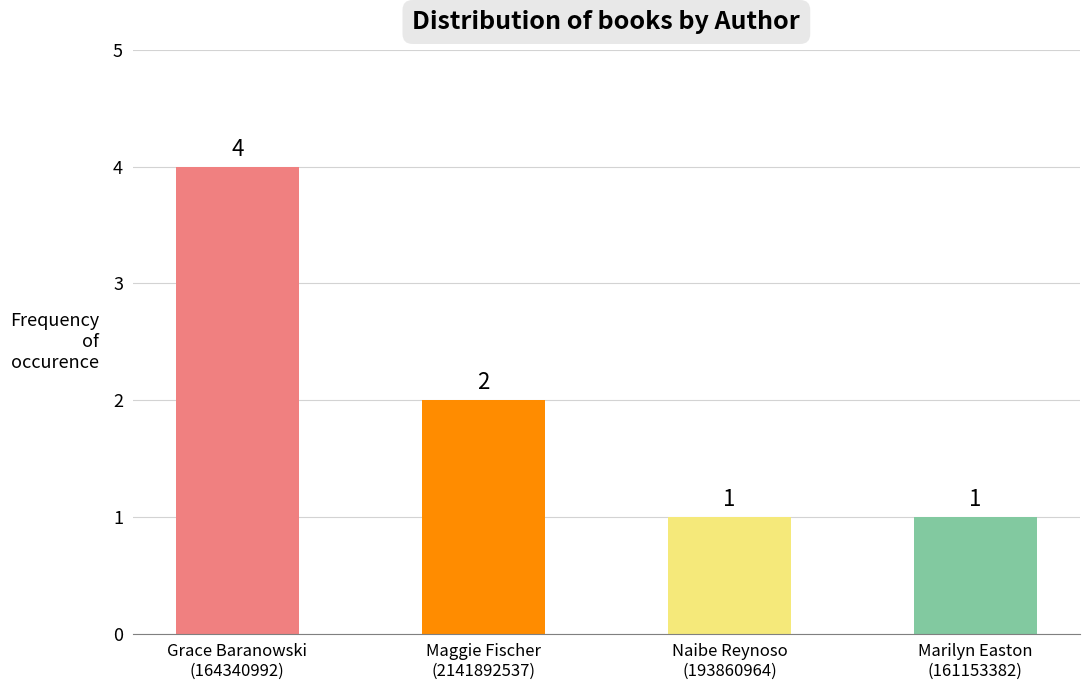

How many categories are shown in the chart?

4